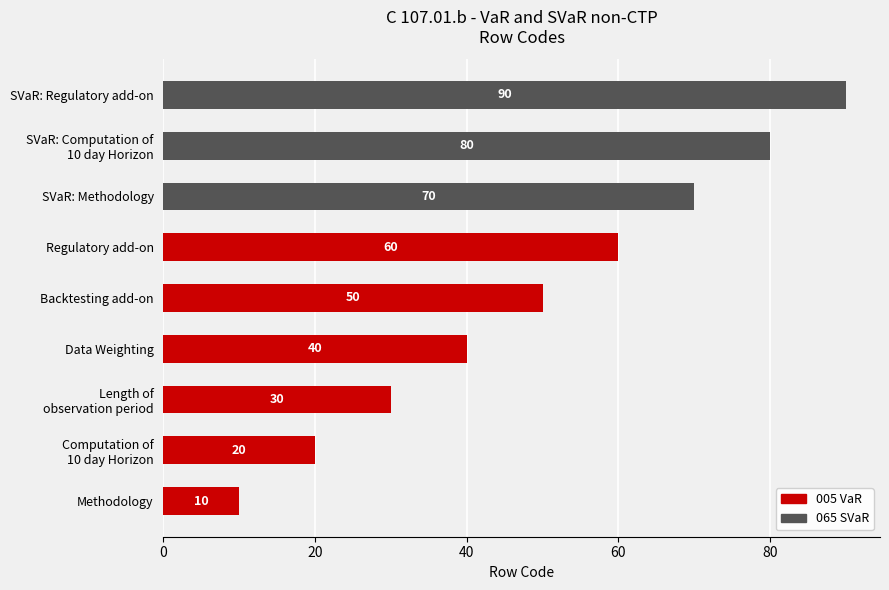

At which label does 005 VaR reach its peak?

Regulatory add-on